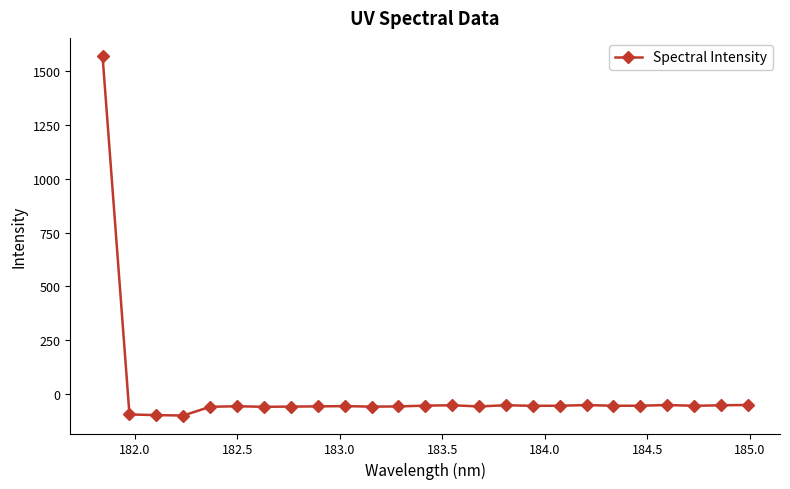

What is the value of the 18th point from the left?

-55.5